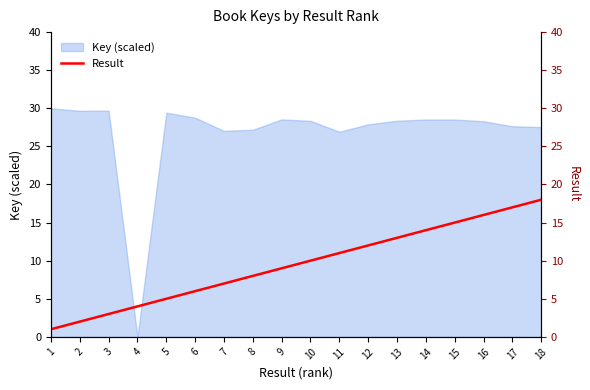

True or false: the data shows 27 at 16.

False